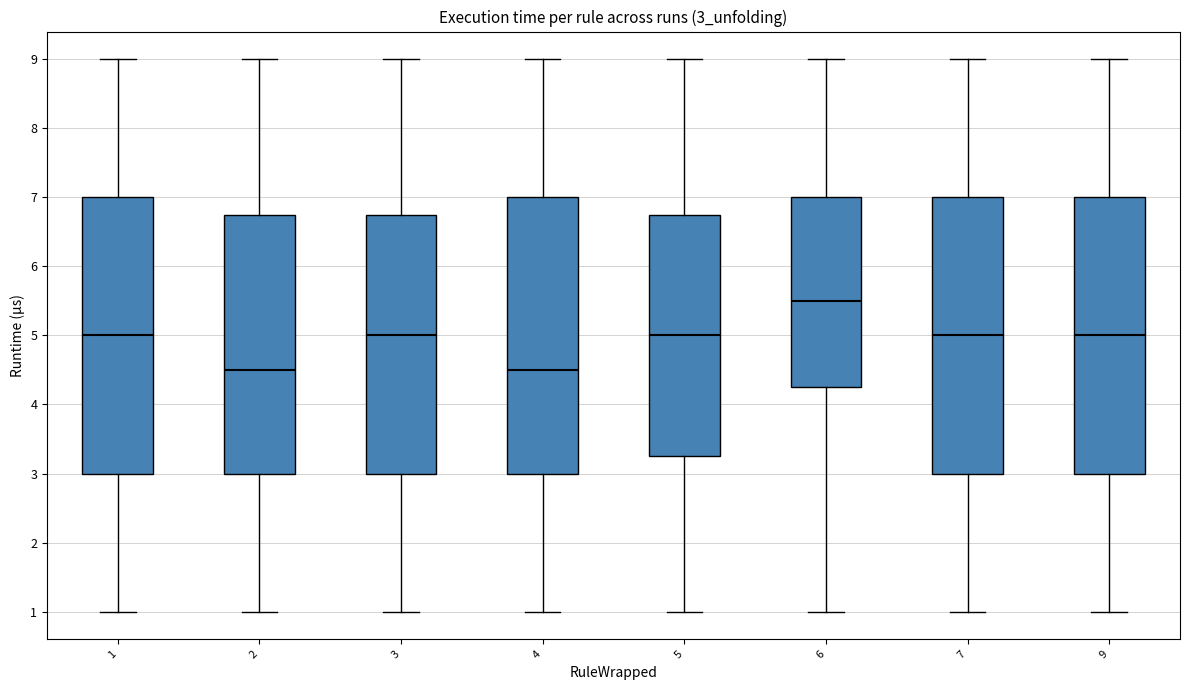

Reading left to right, read every box against the y-axis: the position of its median line, the range the box covers, and the ends of its whiskers. The values are not printed on the chart, so give them approximately, as read against the axis.

1: median 5.0, box 3.0 to 7.0, whiskers 1.0 to 9.0
2: median 4.5, box 3.0 to 6.8, whiskers 1.0 to 9.0
3: median 5.0, box 3.0 to 6.8, whiskers 1.0 to 9.0
4: median 4.5, box 3.0 to 7.0, whiskers 1.0 to 9.0
5: median 5.0, box 3.3 to 6.8, whiskers 1.0 to 9.0
6: median 5.5, box 4.3 to 7.0, whiskers 1.0 to 9.0
7: median 5.0, box 3.0 to 7.0, whiskers 1.0 to 9.0
9: median 5.0, box 3.0 to 7.0, whiskers 1.0 to 9.0